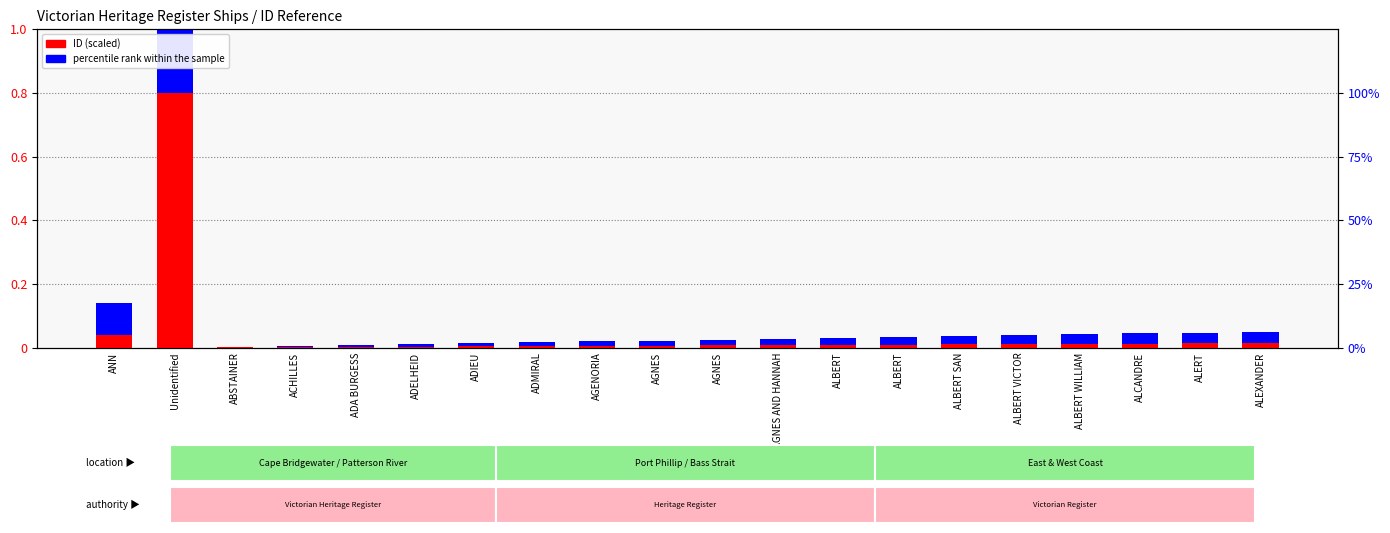

Rank the series at ALCANDRE from highest to lowest value.

percentile rank within the sample, ID (scaled)